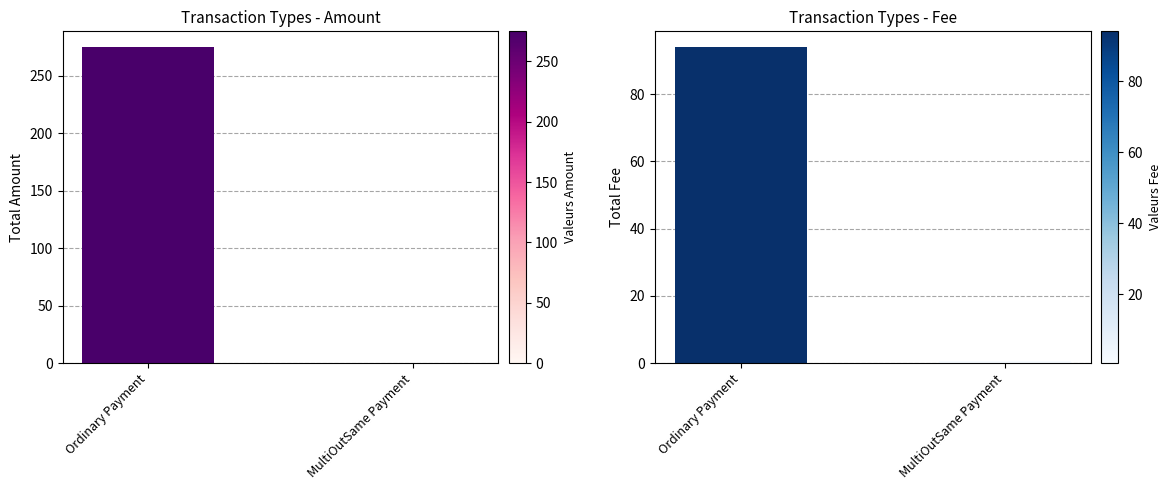

What is the sum of all Ordinary Payment values?

275.0